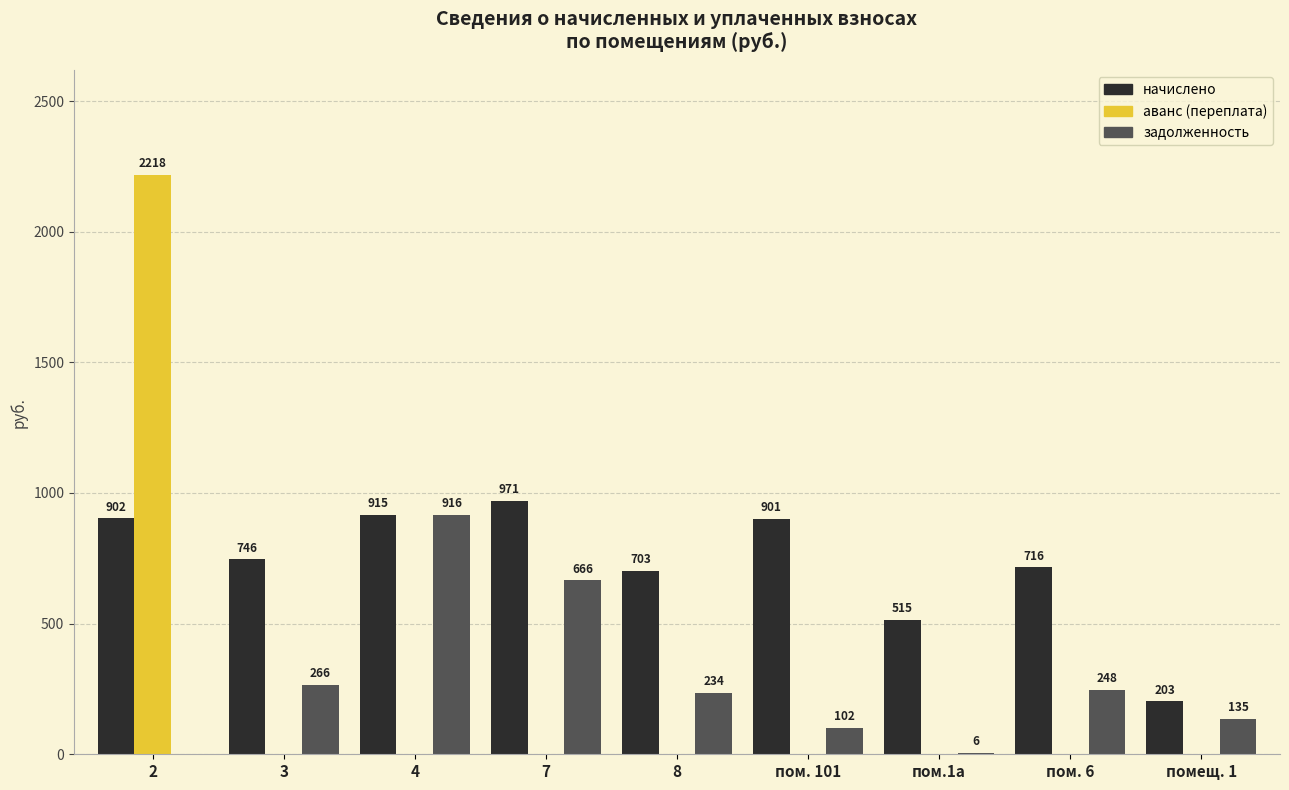

Are the bars horizontal?

No